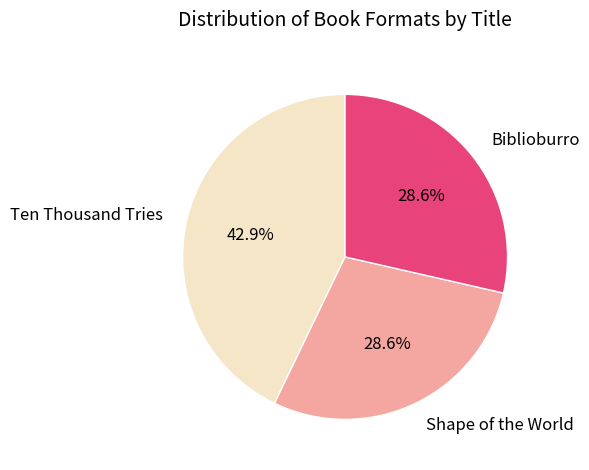

How many segments does this pie chart have?

3